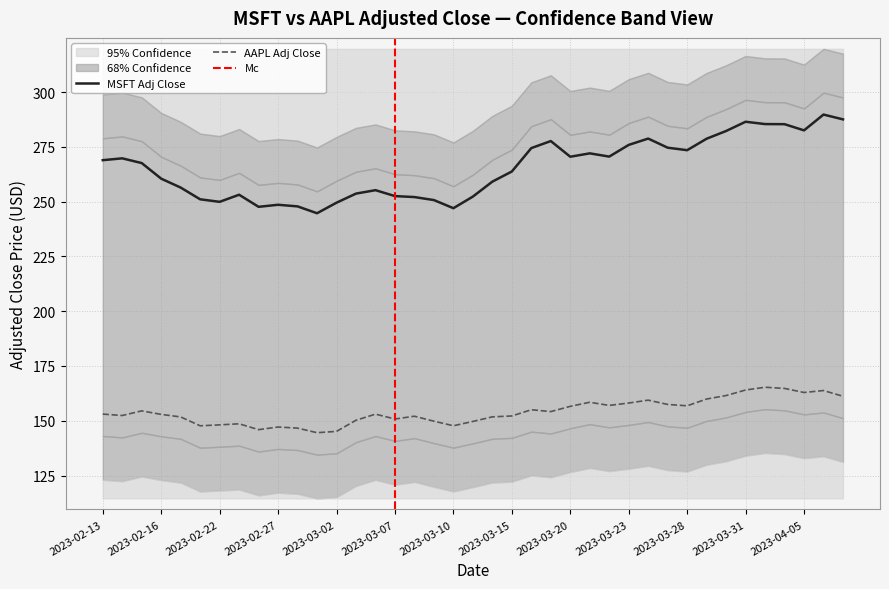

Is the value of AAPL at 2023-03-28 greater than the value of MSFT at 2023-02-21?

No